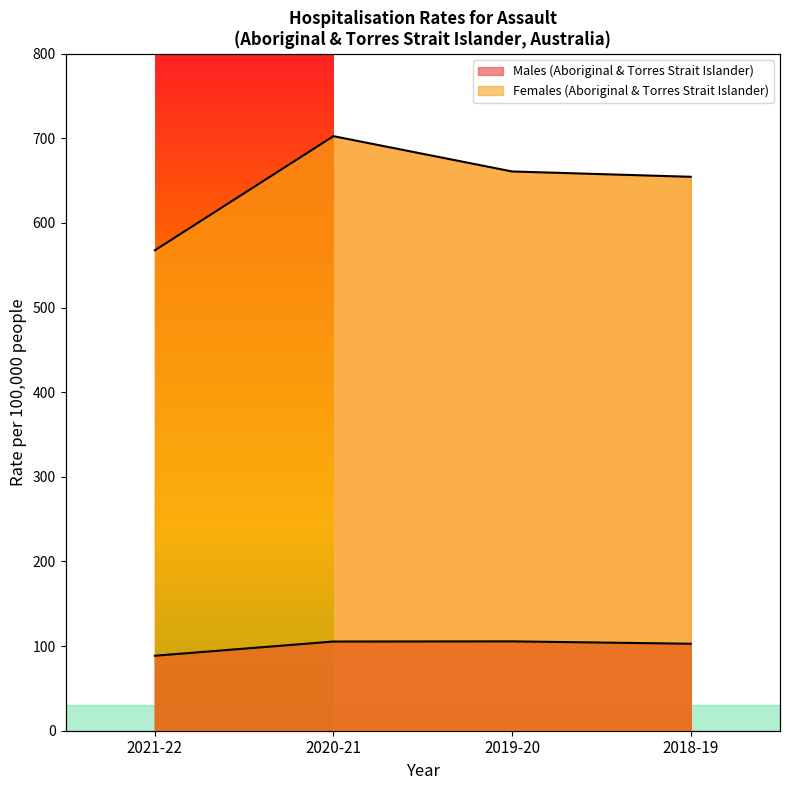

At which label does Females (Aboriginal & Torres Strait Islander) reach its peak?

2020-21